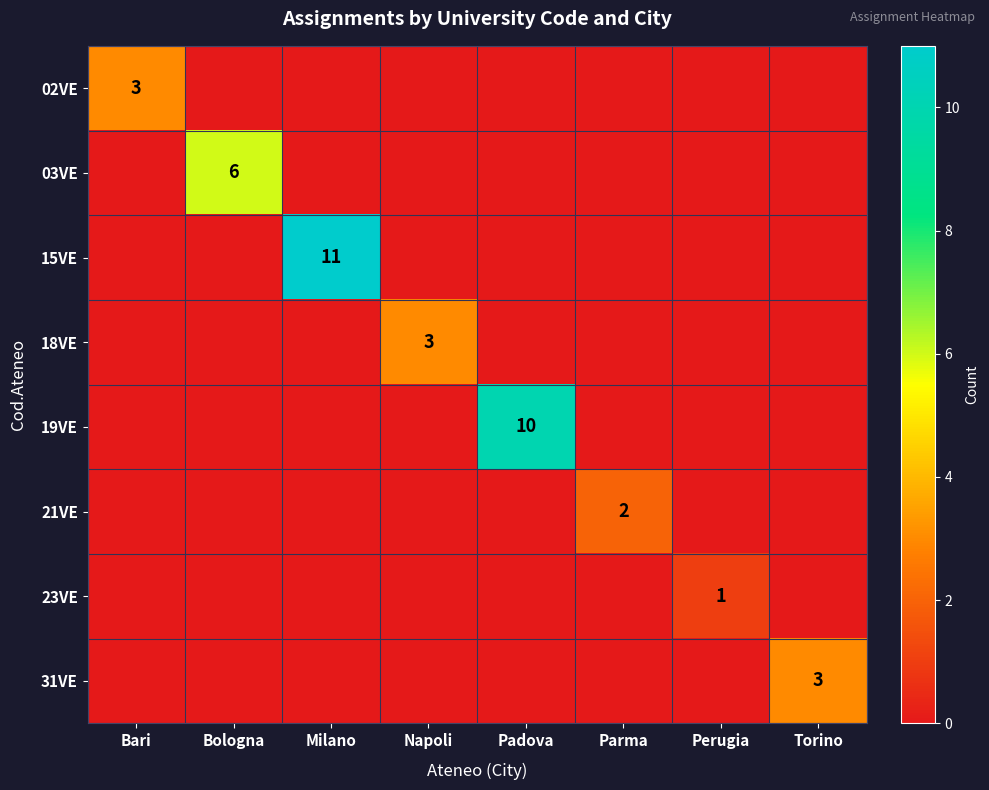

How many values in the 15VE series exceed 0?

1